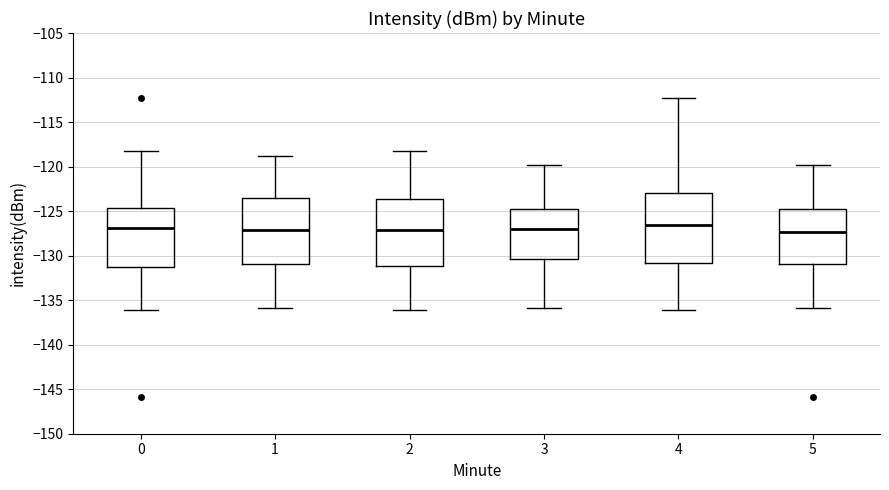

Reading left to right, read every box against the y-axis: the position of its median line, the range the box covers, and the ends of its whiskers. The values are not printed on the chart, so give them approximately, as read against the axis.

0: median -127.0, box -131.5 to -124.5, whiskers -136.0 to -118.0
1: median -127.0, box -131.0 to -123.5, whiskers -136.0 to -119.0
2: median -127.0, box -131.0 to -123.5, whiskers -136.0 to -118.0
3: median -127.0, box -130.5 to -125.0, whiskers -136.0 to -120.0
4: median -126.5, box -131.0 to -123.0, whiskers -136.0 to -112.5
5: median -127.5, box -131.0 to -125.0, whiskers -136.0 to -120.0